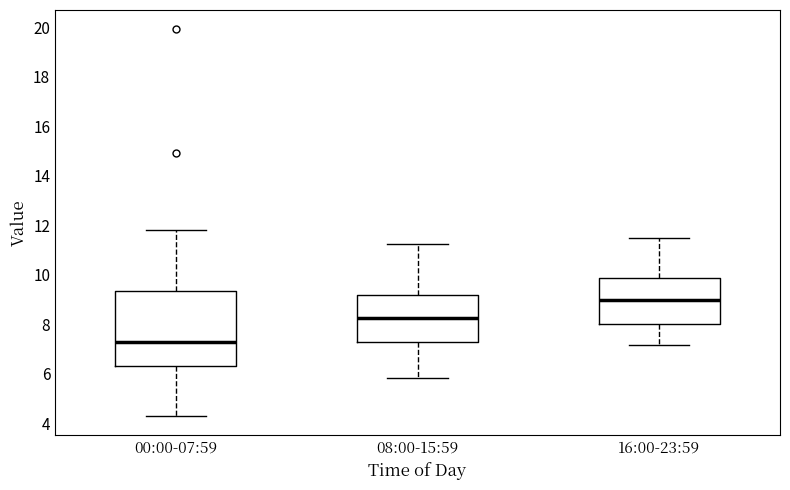

Where does the lower whisker of the box for 00:00-07:59 end on the y-axis? The values are not printed on the chart, so give them approximately, as read against the axis.

4.4